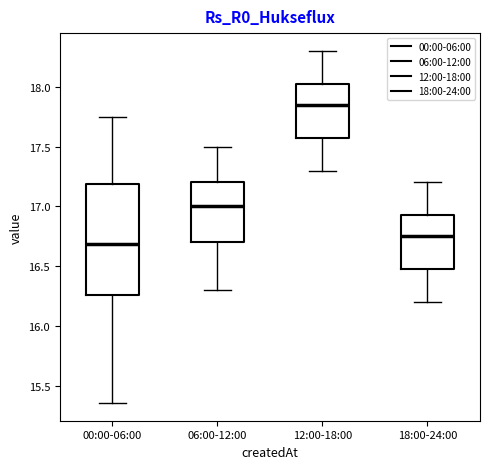

Which box is the tallest, from its lower edge to its upper edge?

00:00-06:00